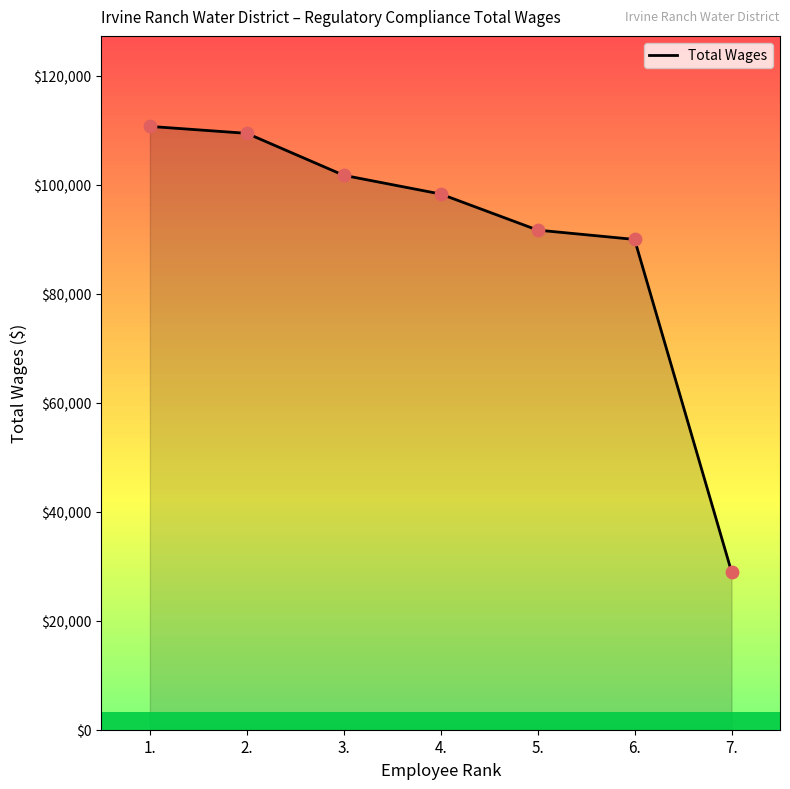

Approximately how many times larger is the value at 6. compared to 4.?

0.9